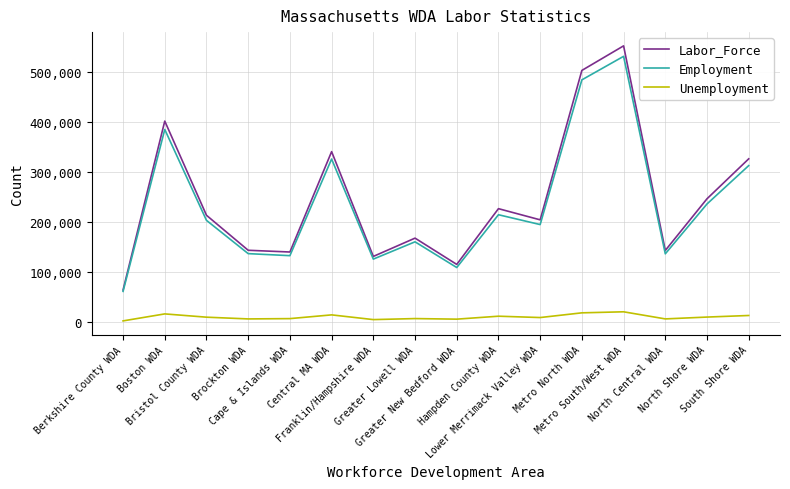

What value does the Employment series have at Franklin/Hampshire WDA, to the nearest 10?

126250